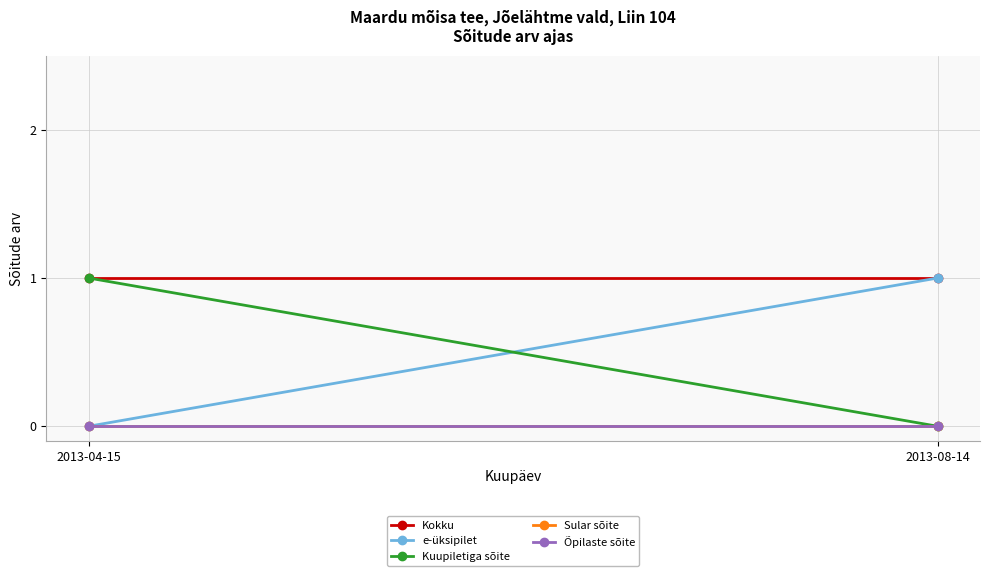

The value of Kokku at 2013-08-14 is 1. True or false?

True